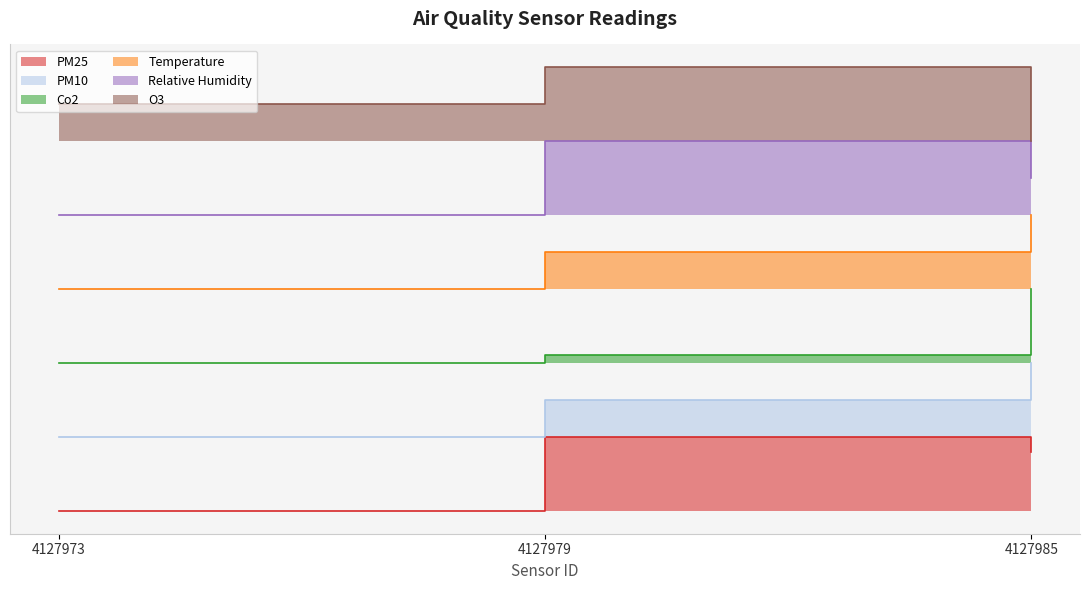

Is it true that PM10 equals 1.0 at 4127973?

True